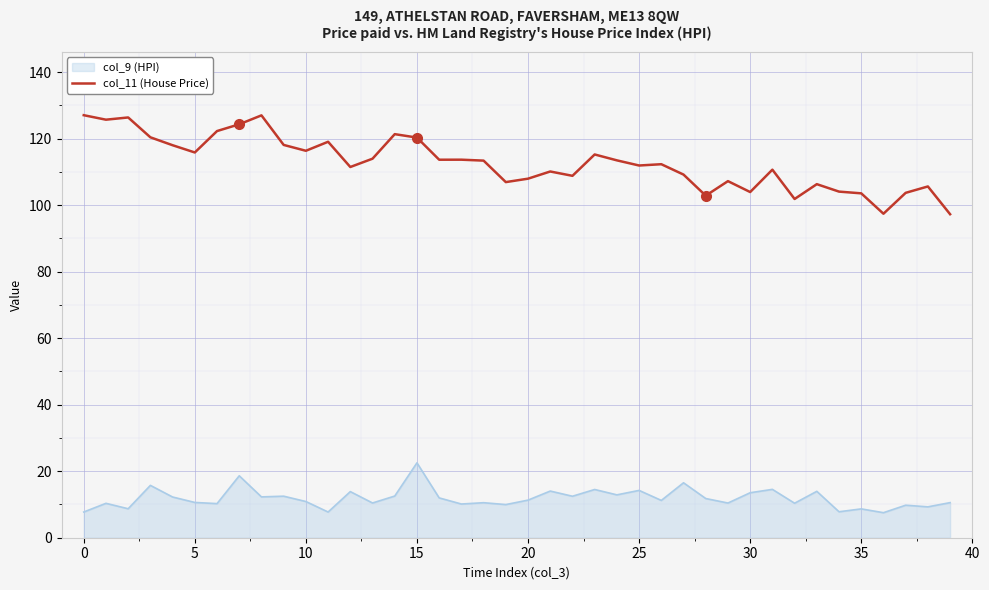

What is the difference between the maximum and minimum values in the col_11 (House Price) series?

29.8